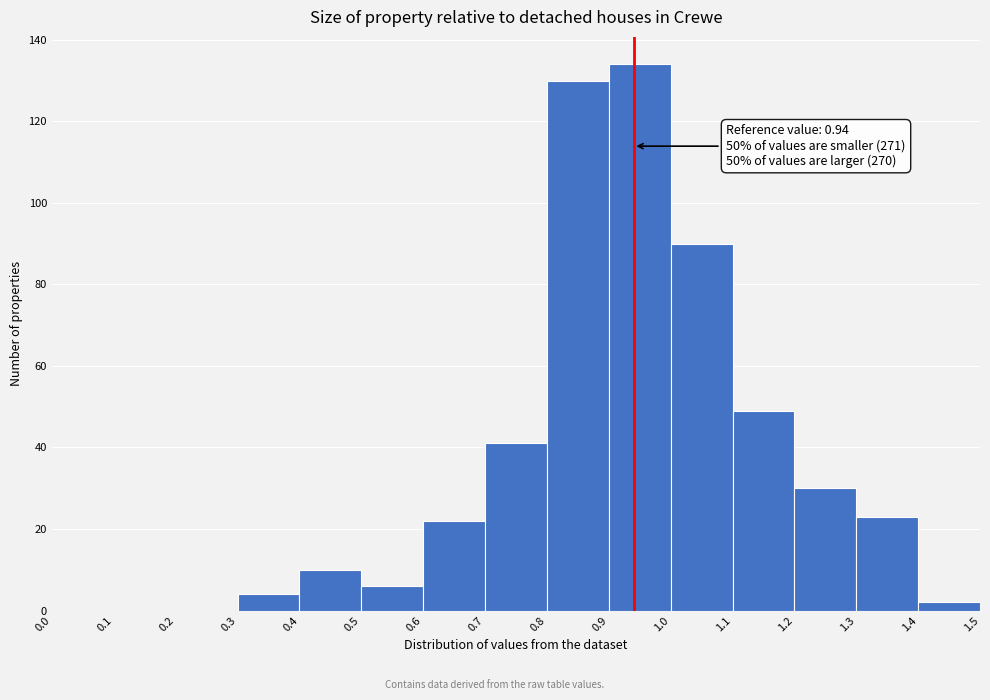

Over which range of the x-axis is the bar tallest?

0.9 to 1.0